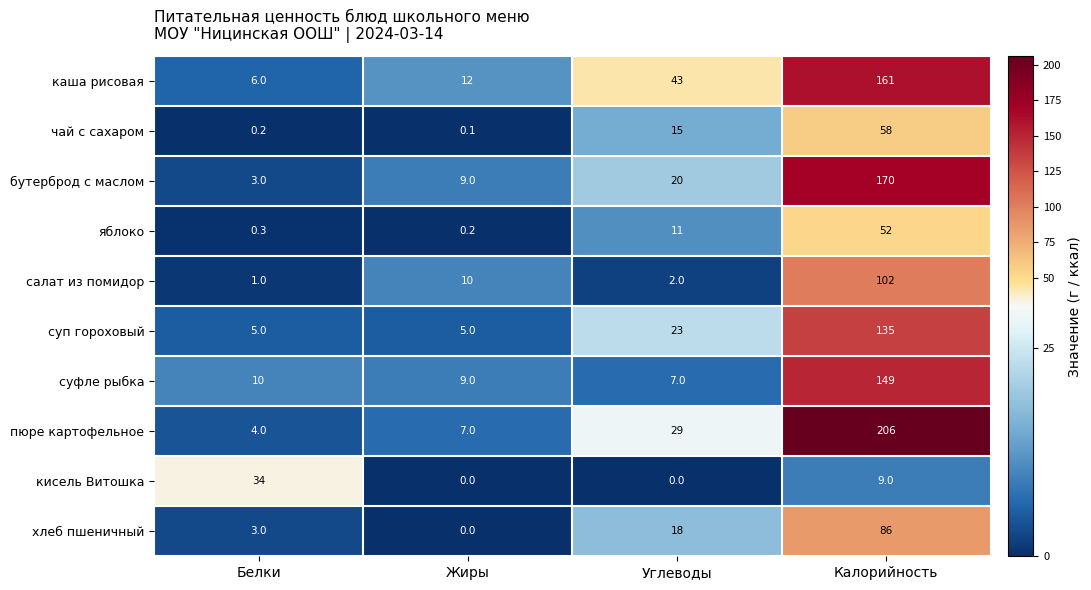

How many data points does each series have?

4